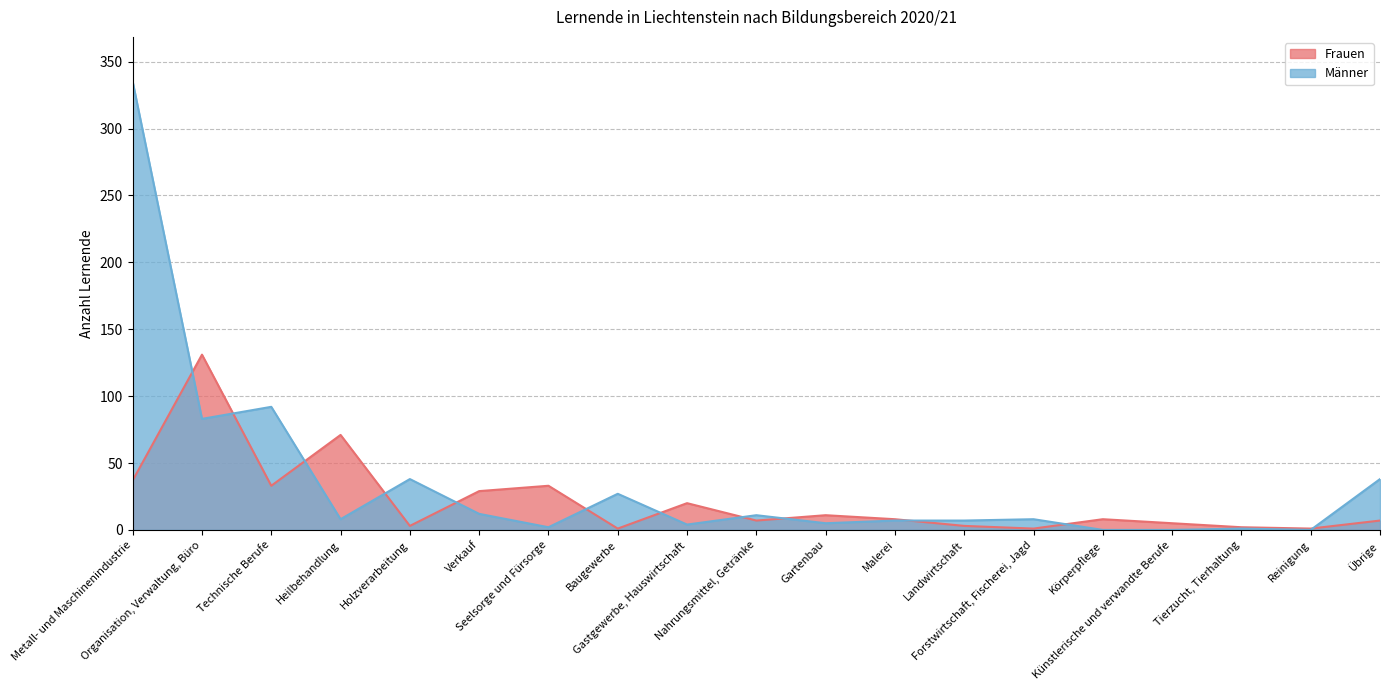

What is the spread (max minus min) of values at Heilbehandlung?

63